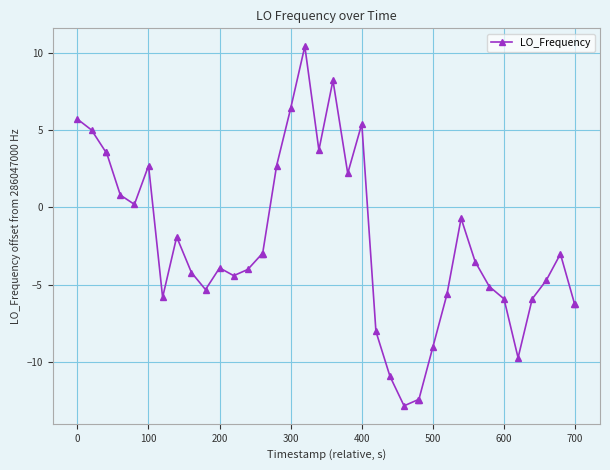

What is the value of the 16th point from the left?

-3.0